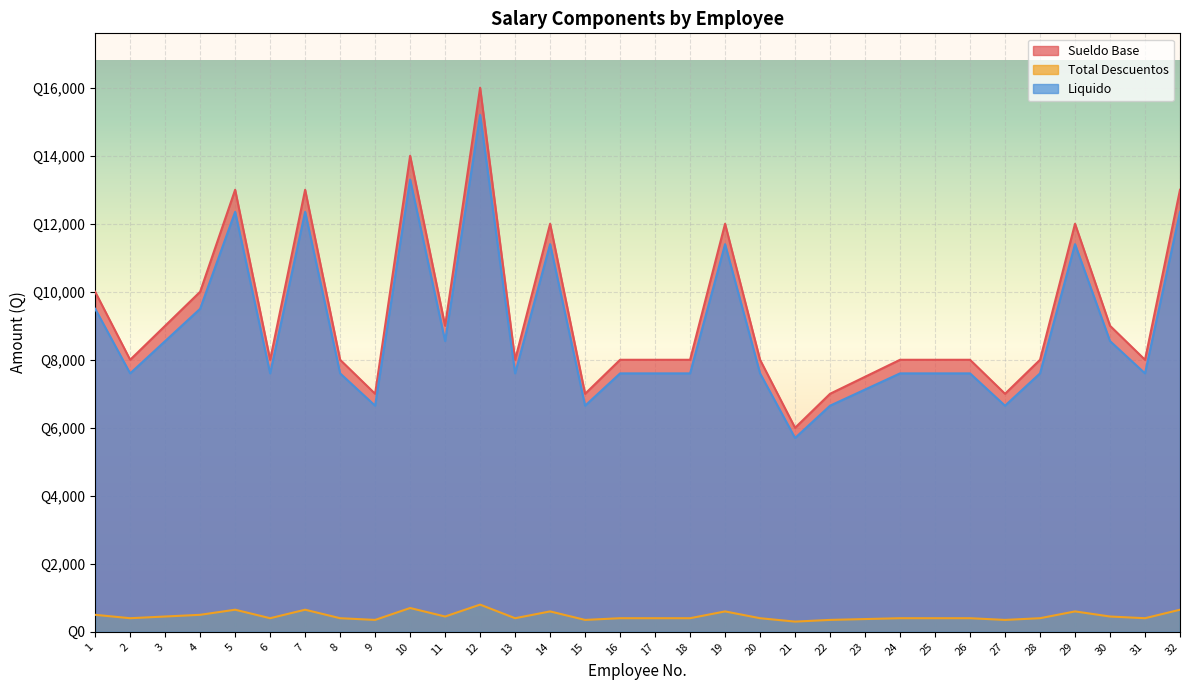

True or false: Sueldo Base has more than 1 points higher than both neighbors.

True